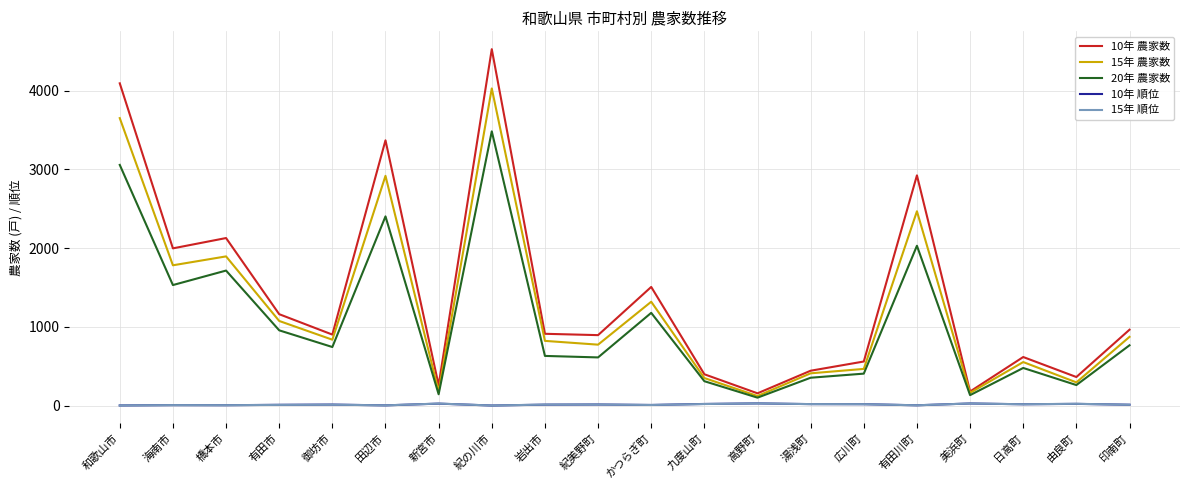

What is the difference between the 10年 順位 values at 有田市 and 高野町?

18